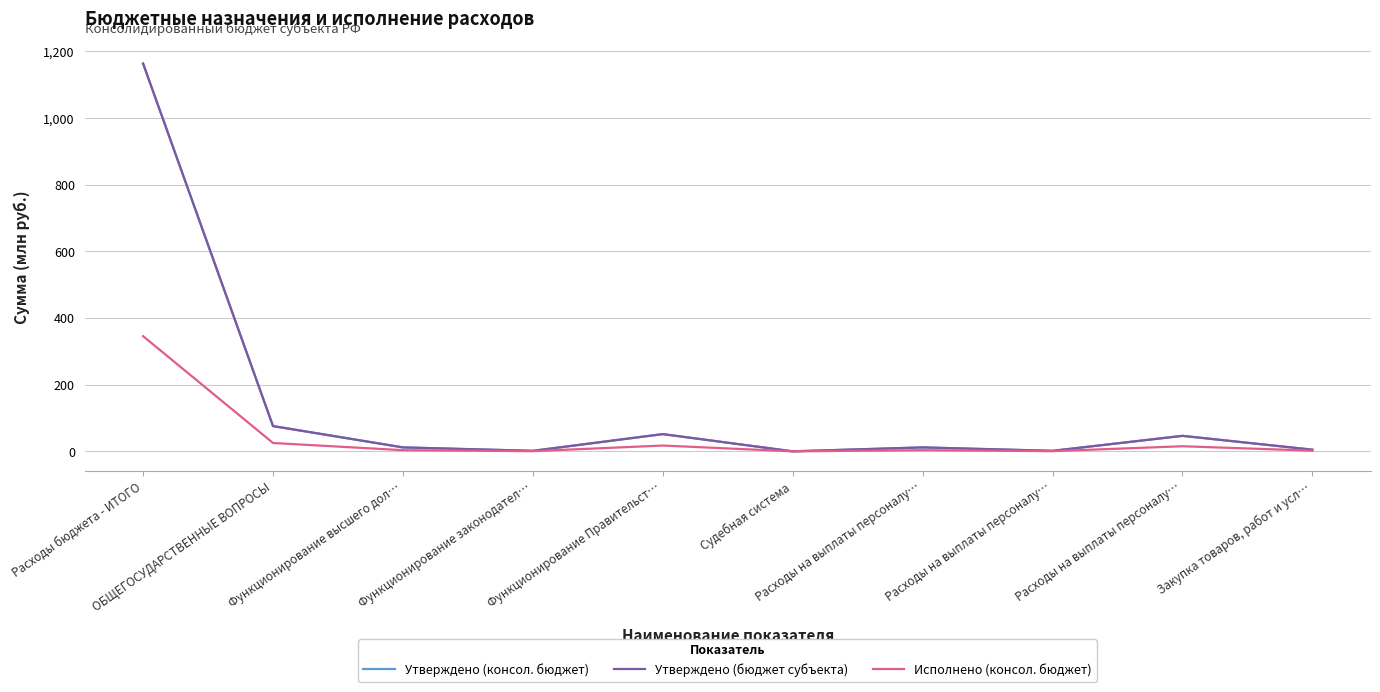

The value of Утверждено (бюджет субъекта) at Закупка товаров, работ и усл… is 1.2. True or false?

False